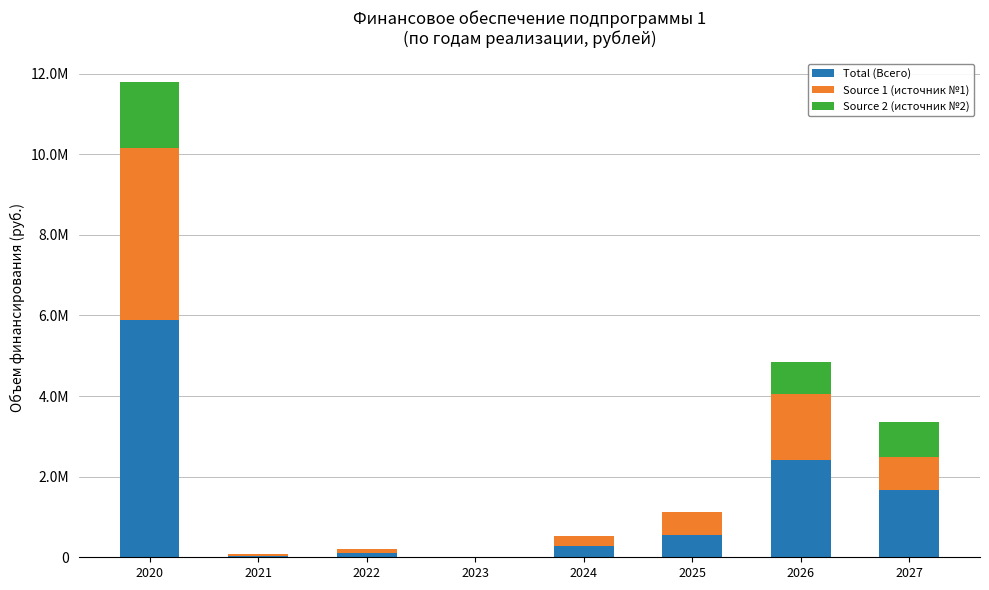

What are all the series names shown in the legend?

Total (Всего), Source 1 (источник №1), Source 2 (источник №2)